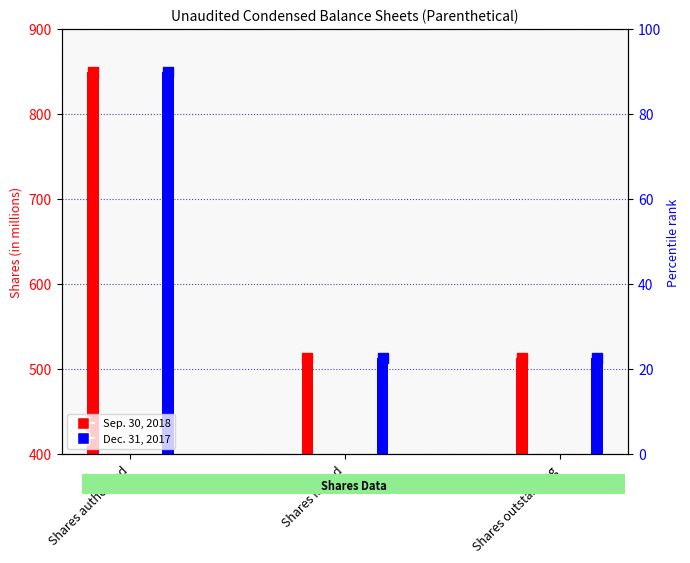

What is the label of the 2nd bar from the right?

Shares issued